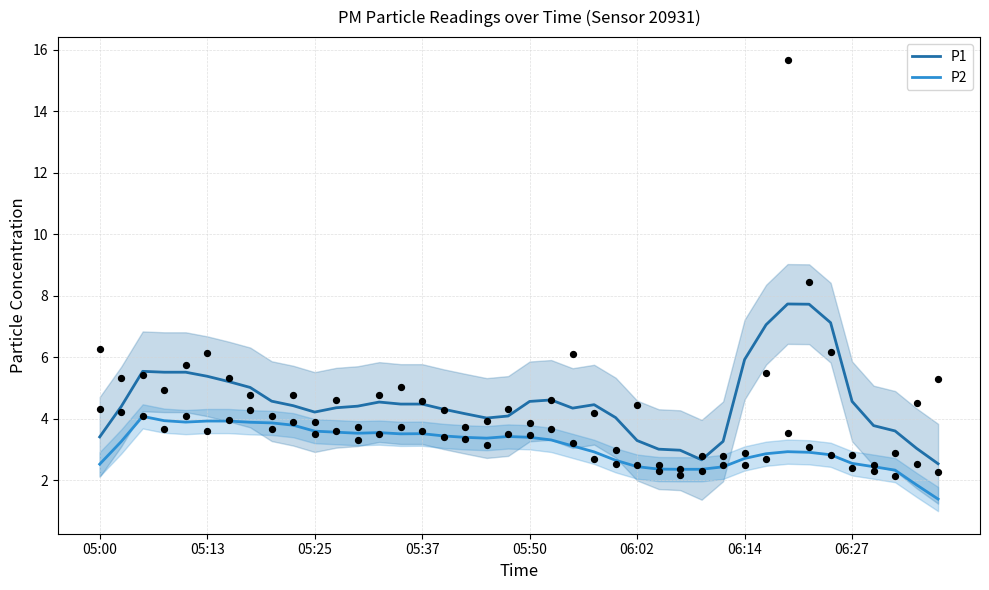

What are all the series names shown in the legend?

P1, P2